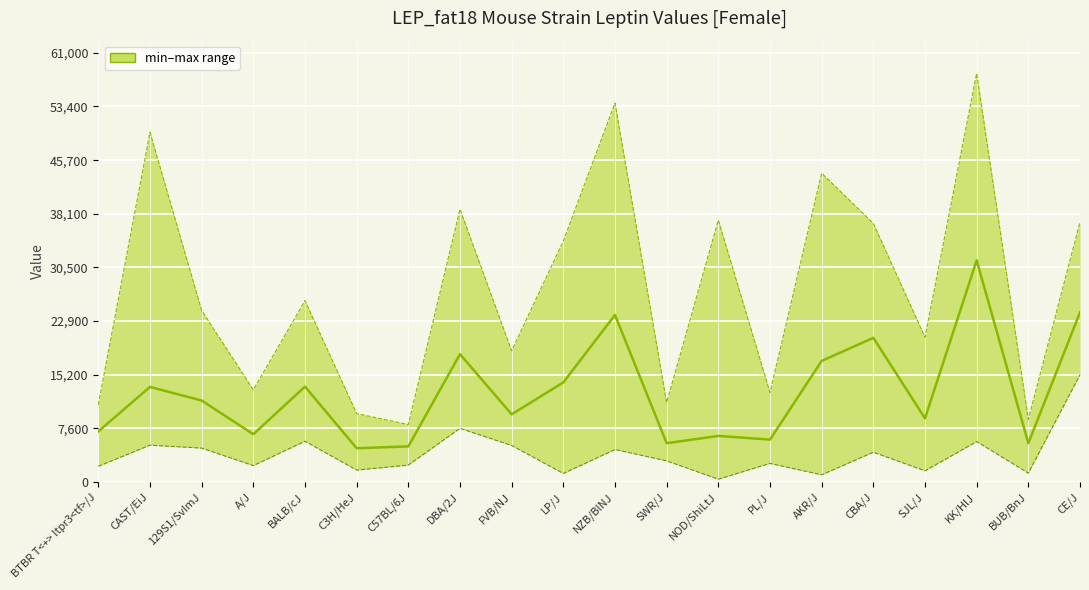

At CAST/EiJ, list the series in order from largest to smallest.

maxval, mean (line), minval